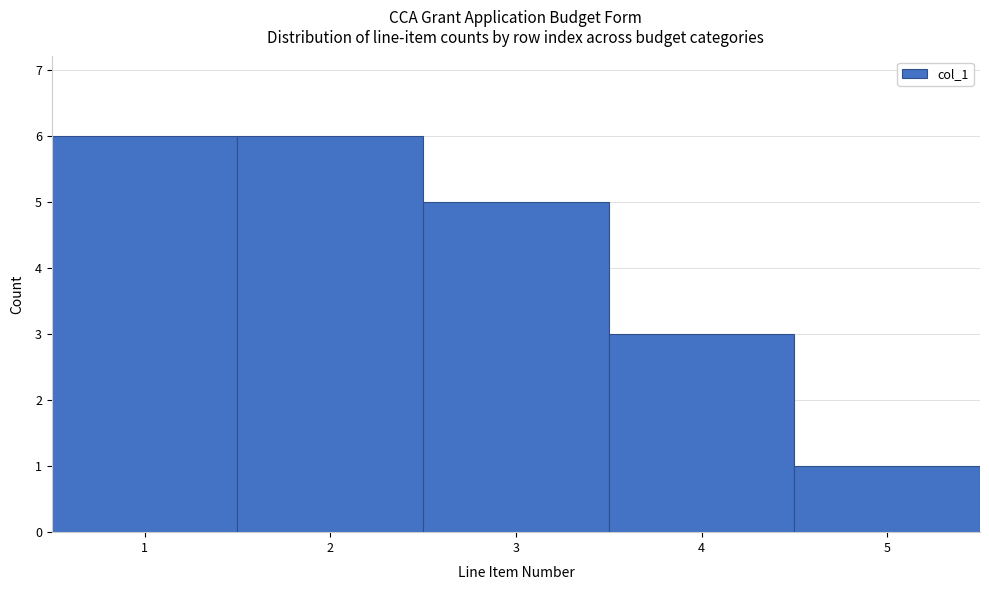

What is the height of the bar covering 2.5 to 3.5 on the x-axis? The values are not printed on the chart, so give them approximately, as read against the axis.

5